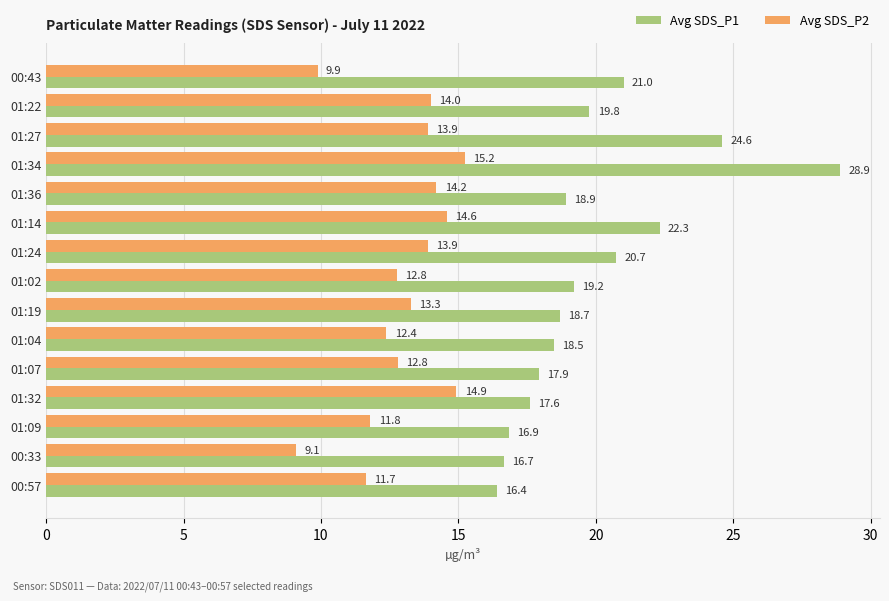

At which category is the sum across all series the highest?

01:34